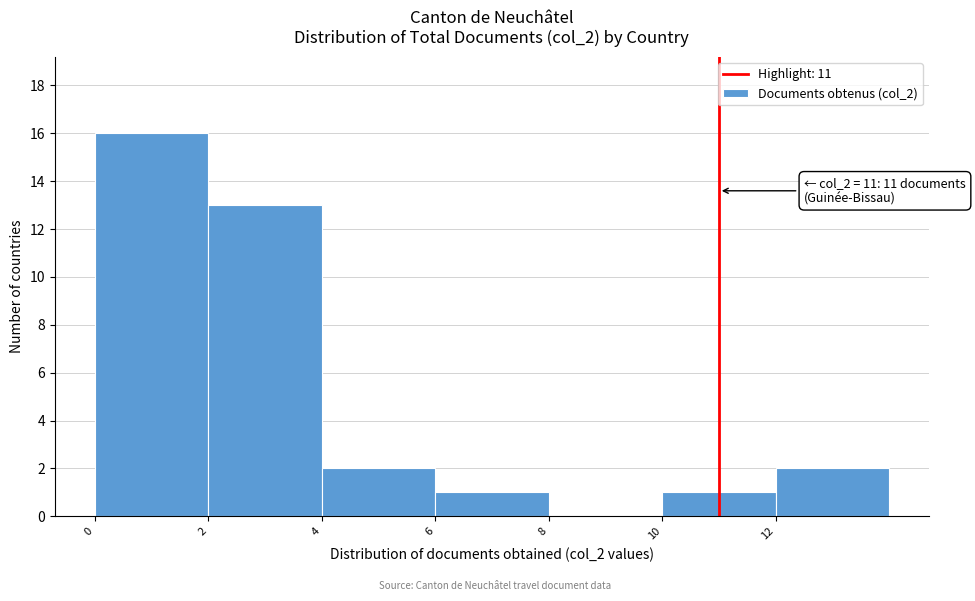

Which range on the x-axis has the tallest bar?

0 to 2